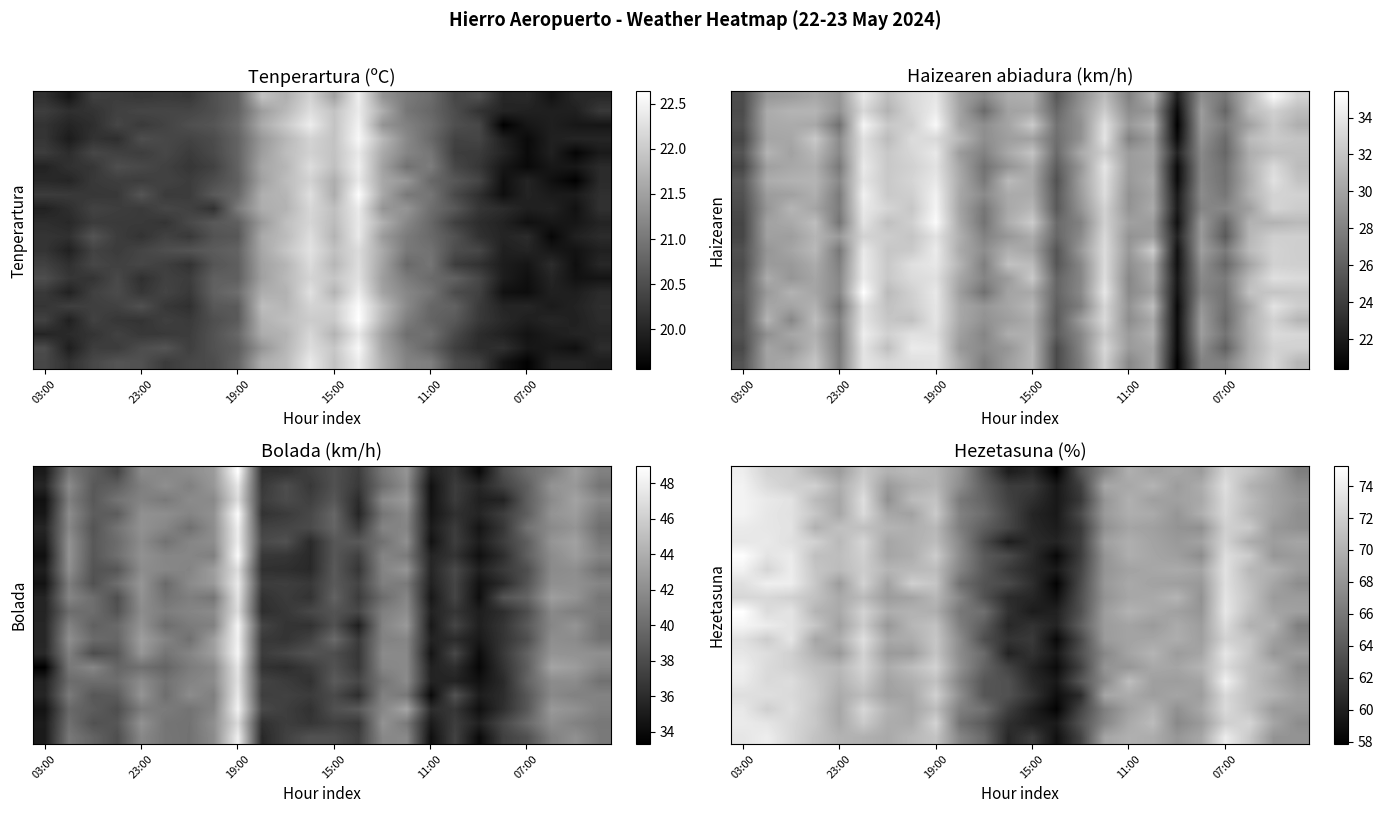

How many categories are shown in the chart?

24